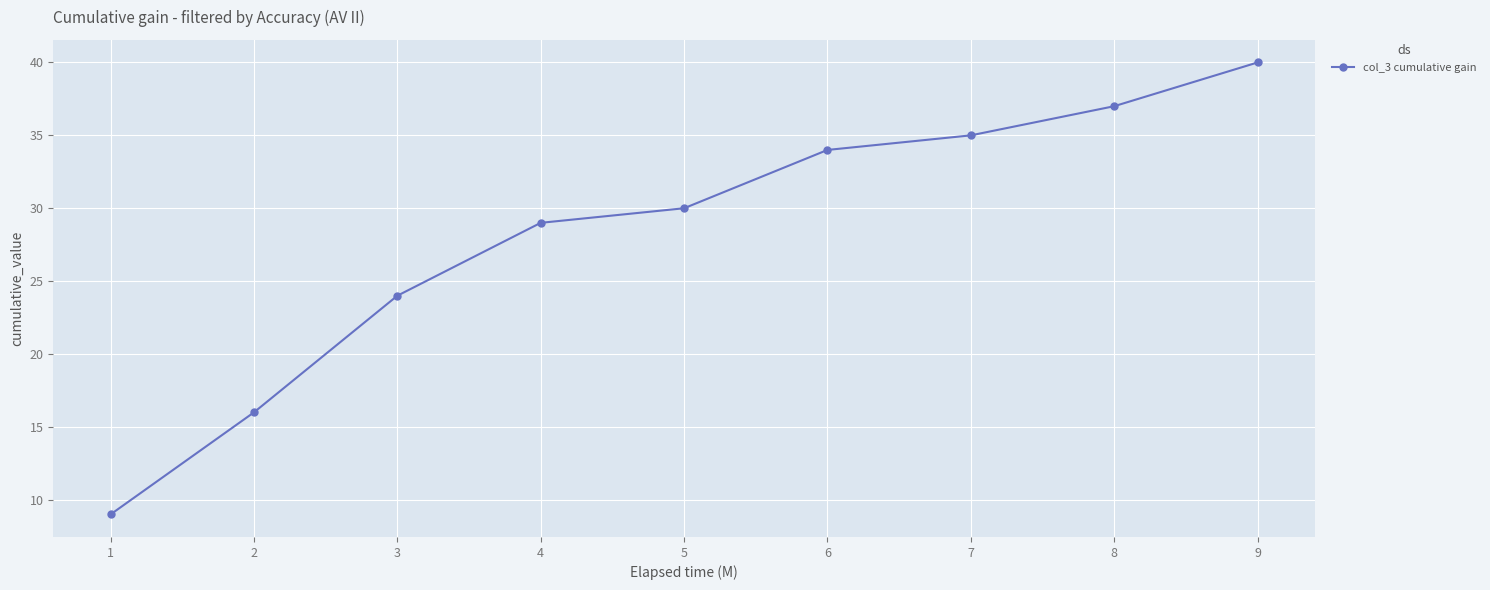

What is the change in value from 5 to 8?

+7